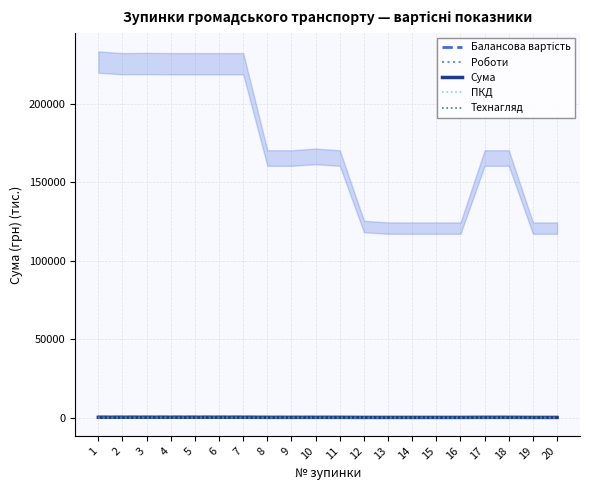

Is it true that ПКД equals 2.1 at 17?

False